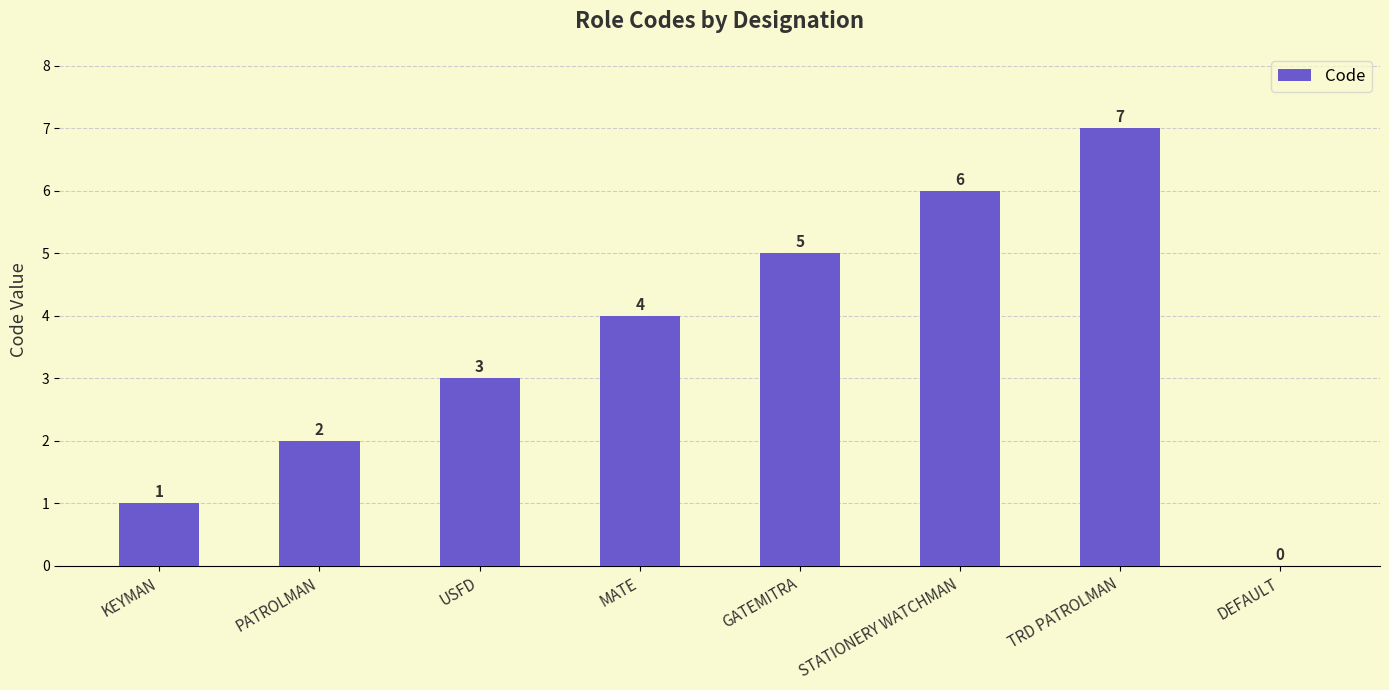

What is the change in value from PATROLMAN to MATE?

+2